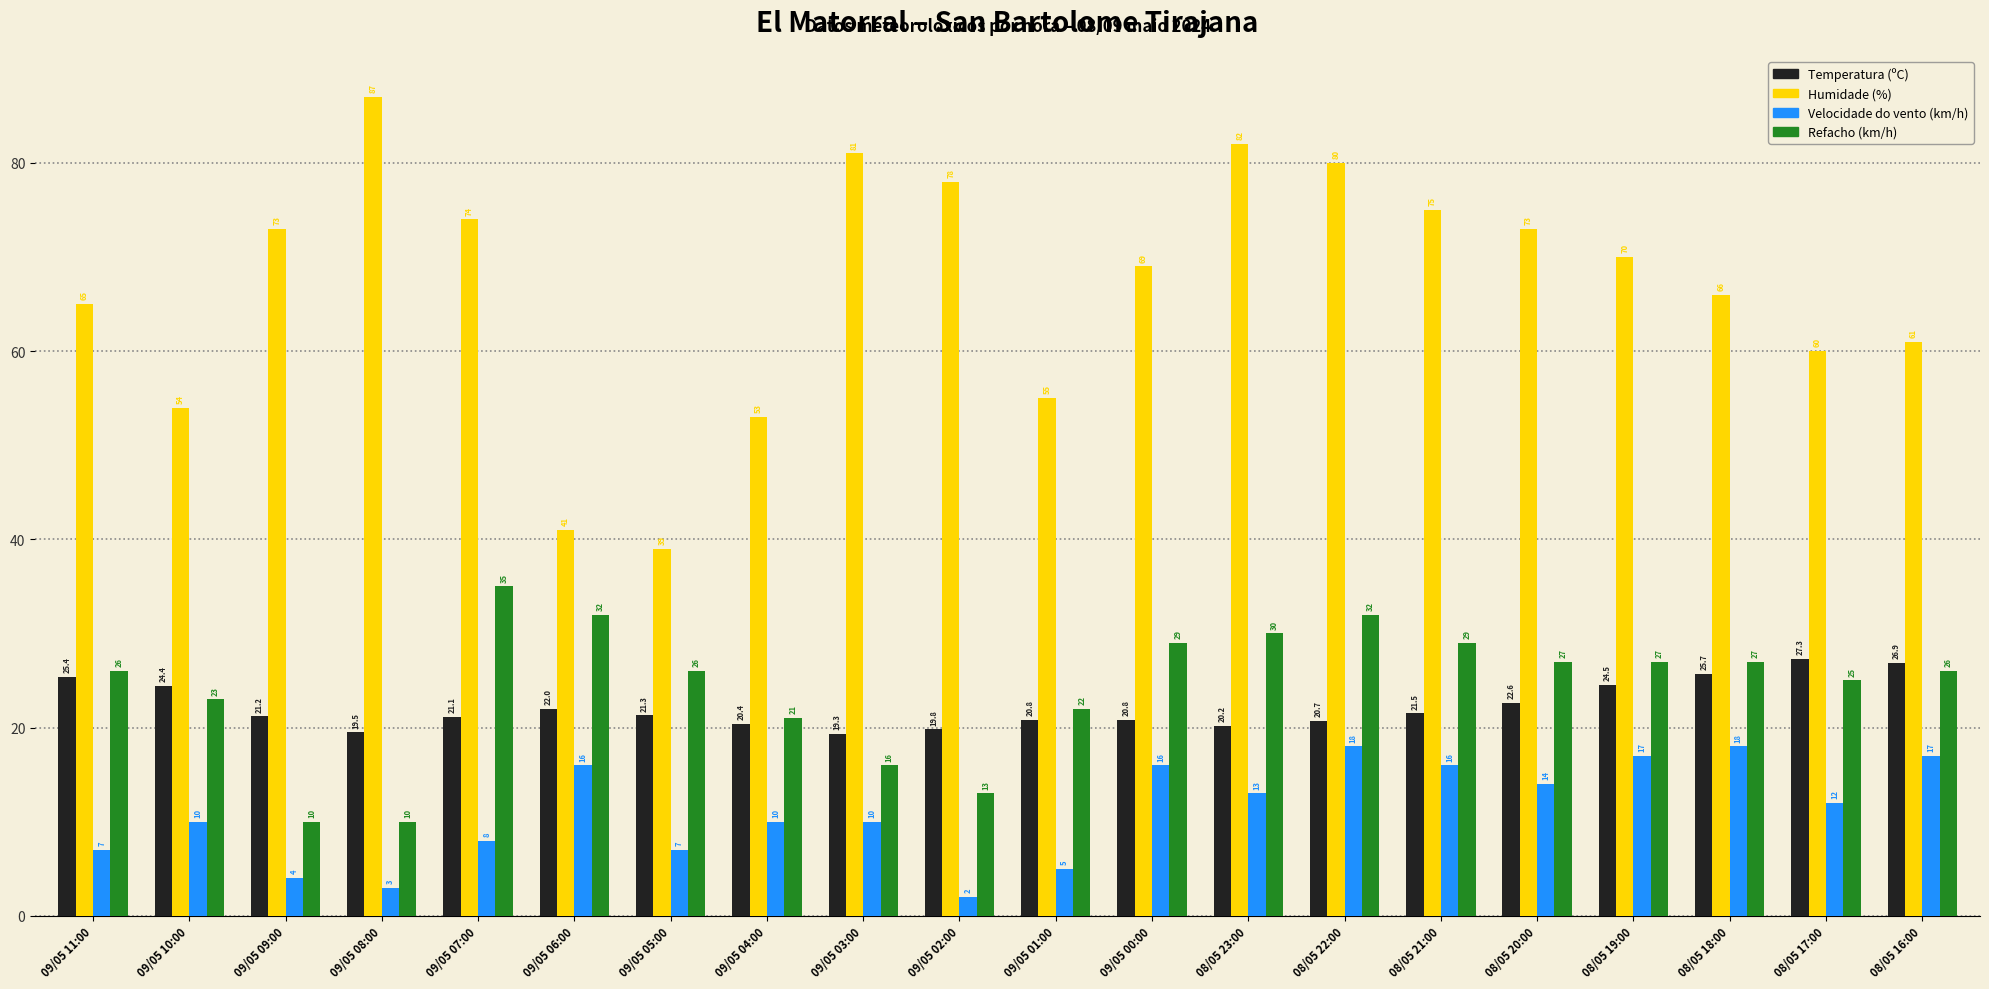

Rank the series by their maximum value, from lowest to highest.

Velocidade do vento (km/h), Temperatura (ºC), Refacho (km/h), Humidade (%)